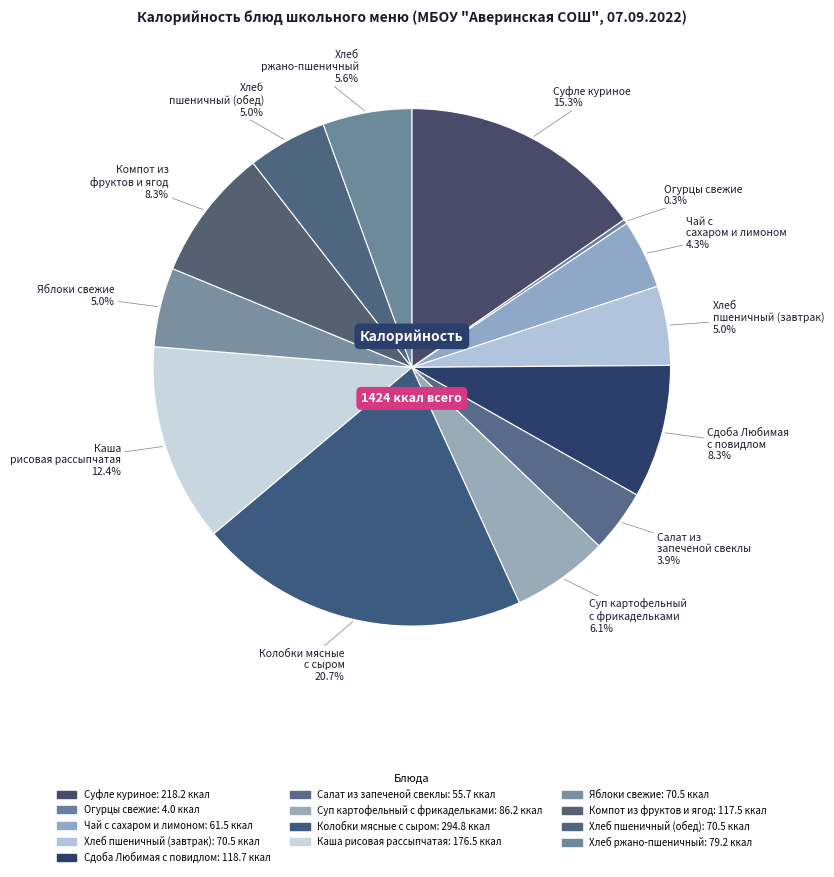

Is it true that Яблоки свежие is 5% of the pie?

True